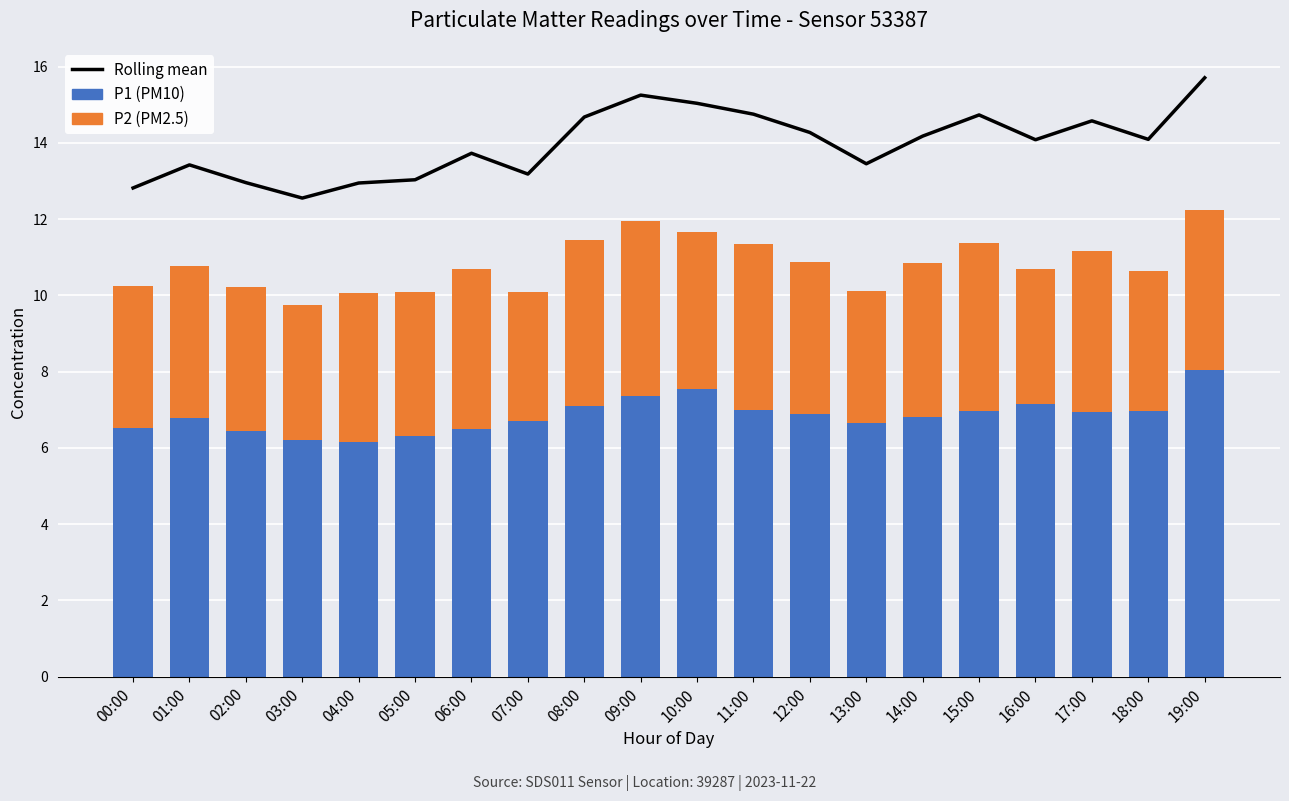

List the series in order of their overall mean, highest first.

Rolling mean, P1 (PM10), P2 (PM2.5)